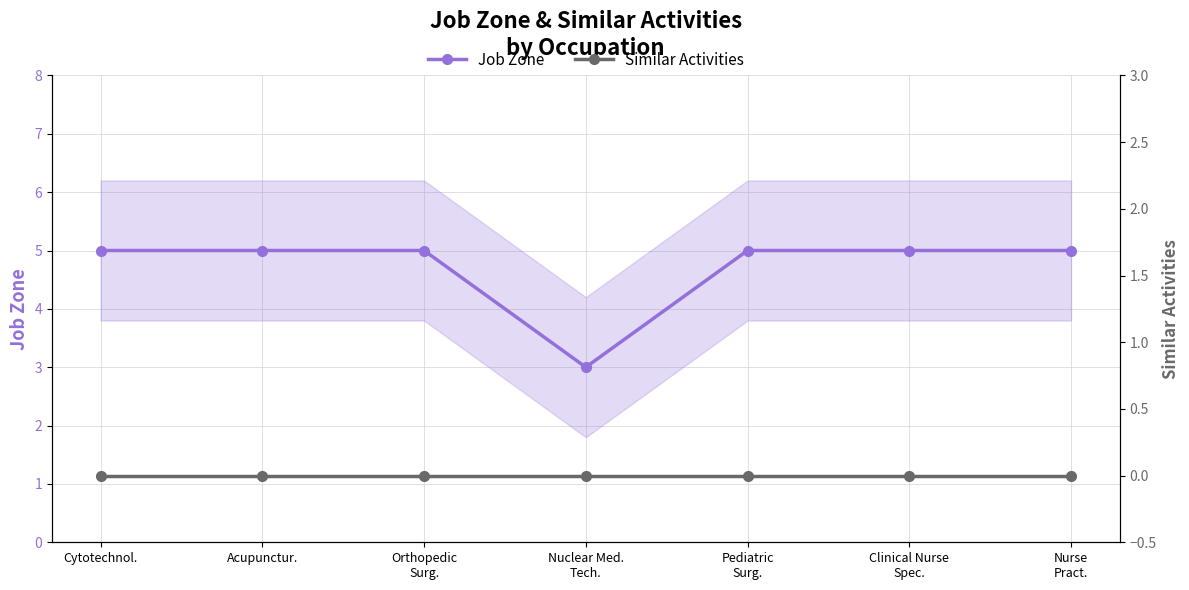

Reading left to right, transcribe all the data shown in this chart.

Job Zone: 5	5	5	3	5	5	5
Similar Activities: 0	0	0	0	0	0	0